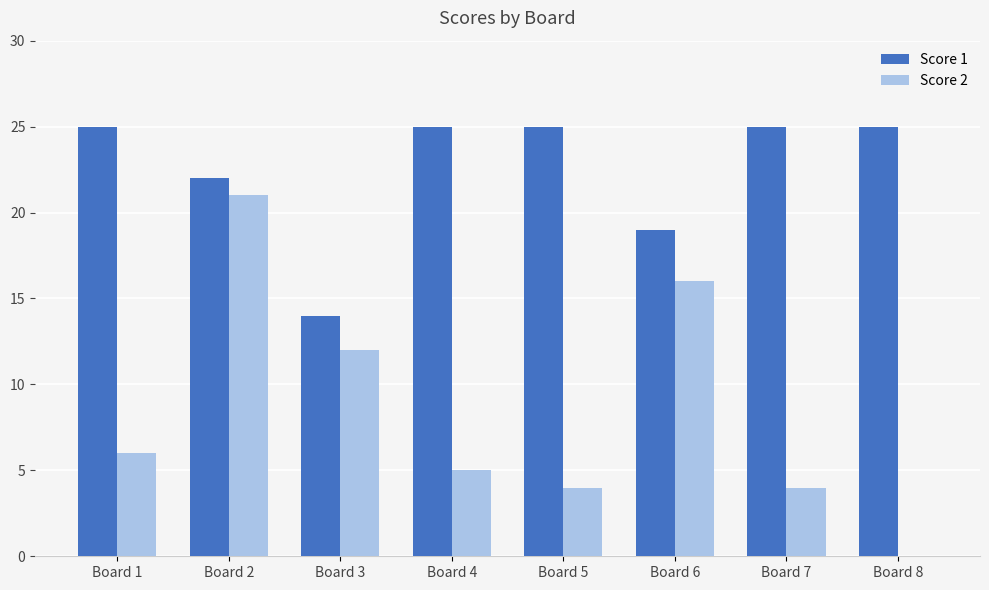

Reading left to right, extract all data points from this chart.

Score 1: 25	22	14	25	25	19	25	25
Score 2: 6	21	12	5	4	16	4	0